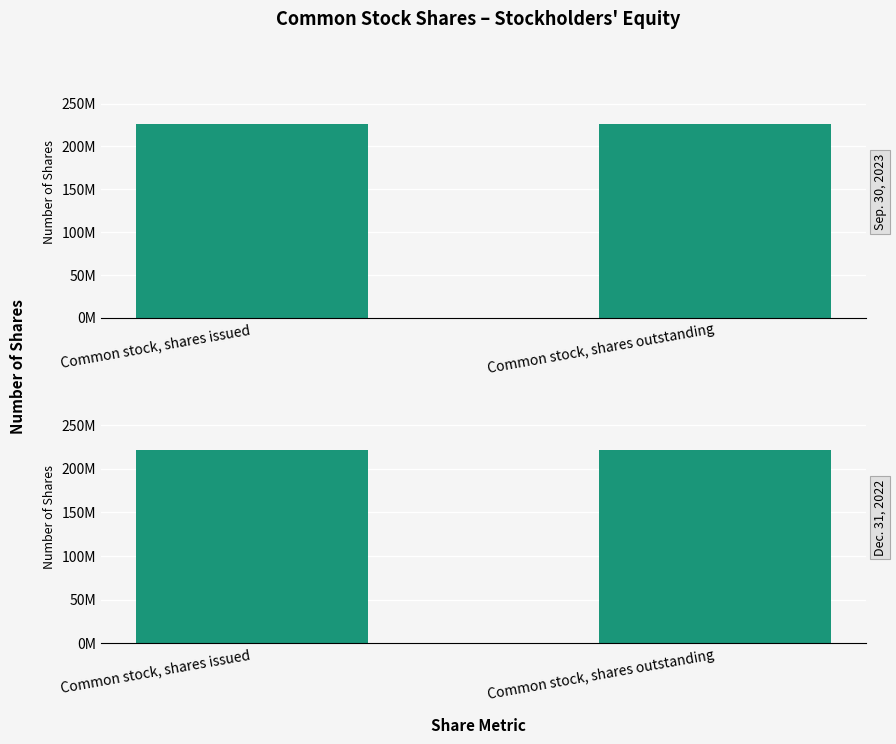

Which has a higher value, Common stock, shares issued or Common stock, shares outstanding?

Common stock, shares issued